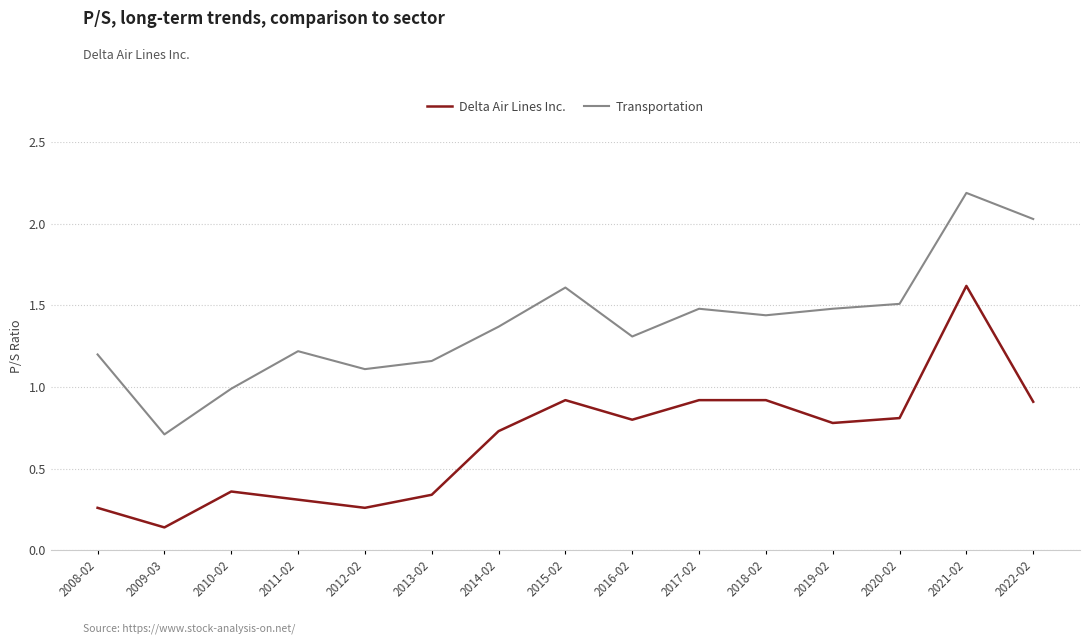

List the series in order of their overall mean, highest first.

Transportation, Delta Air Lines Inc.